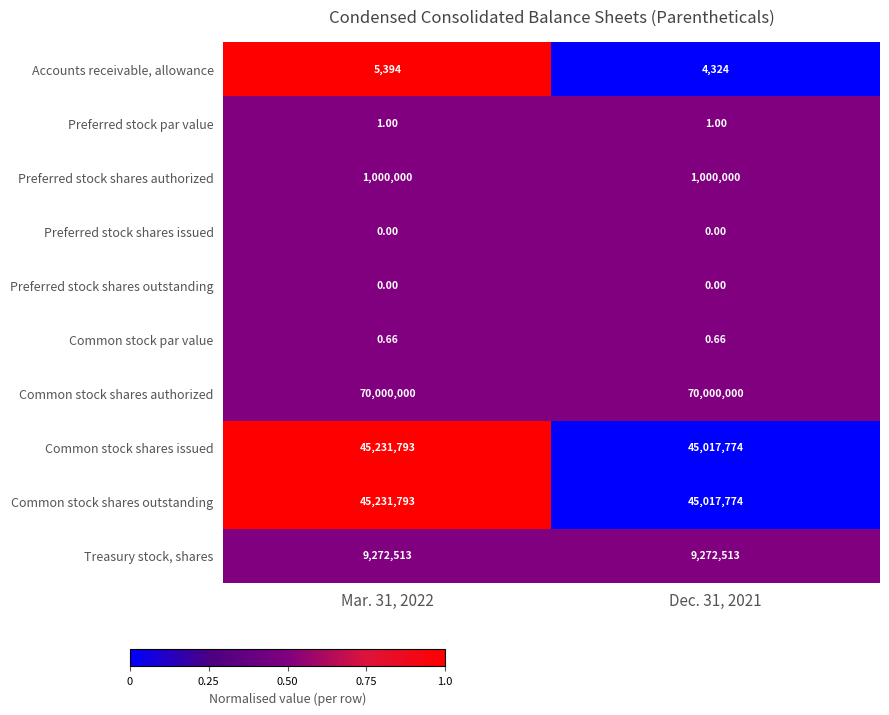

Which series has the largest total across all categories?

Common stock shares authorized